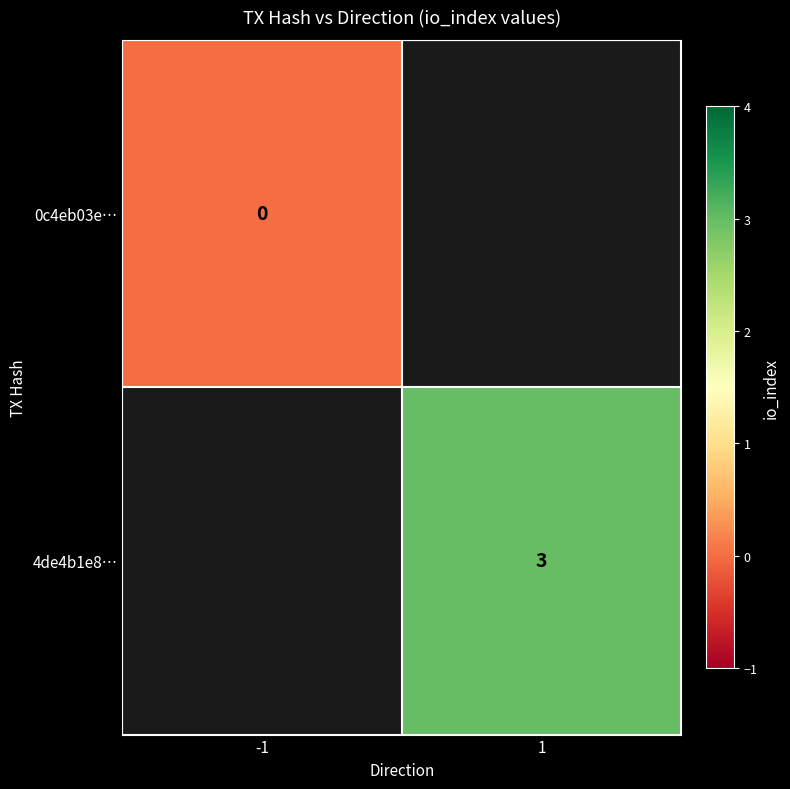

The 4de4b1e8… series shows 1 at 1. True or false?

False